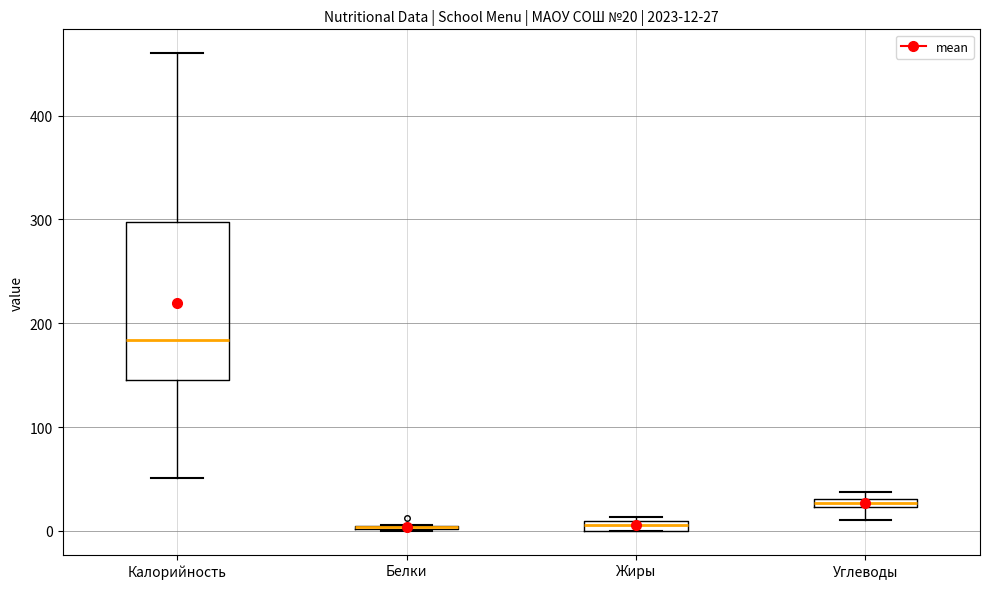

Comparing the boxes themselves (not the whiskers), which one is the tallest?

Калорийность